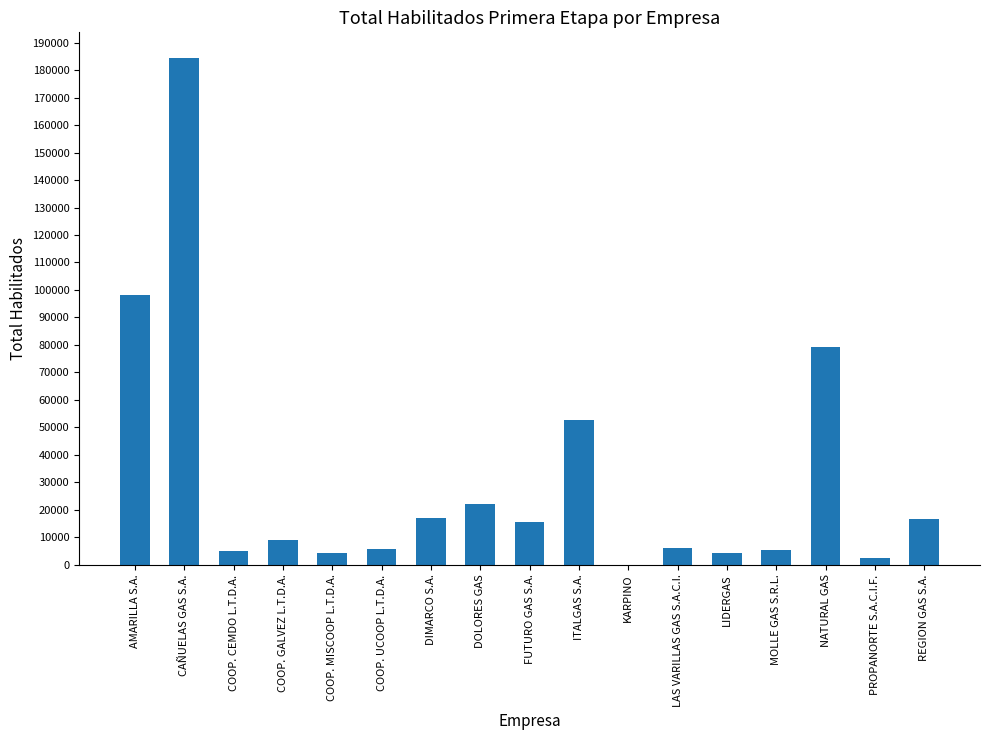

Which label corresponds to the largest value in the chart?

CAÑUELAS GAS S.A.